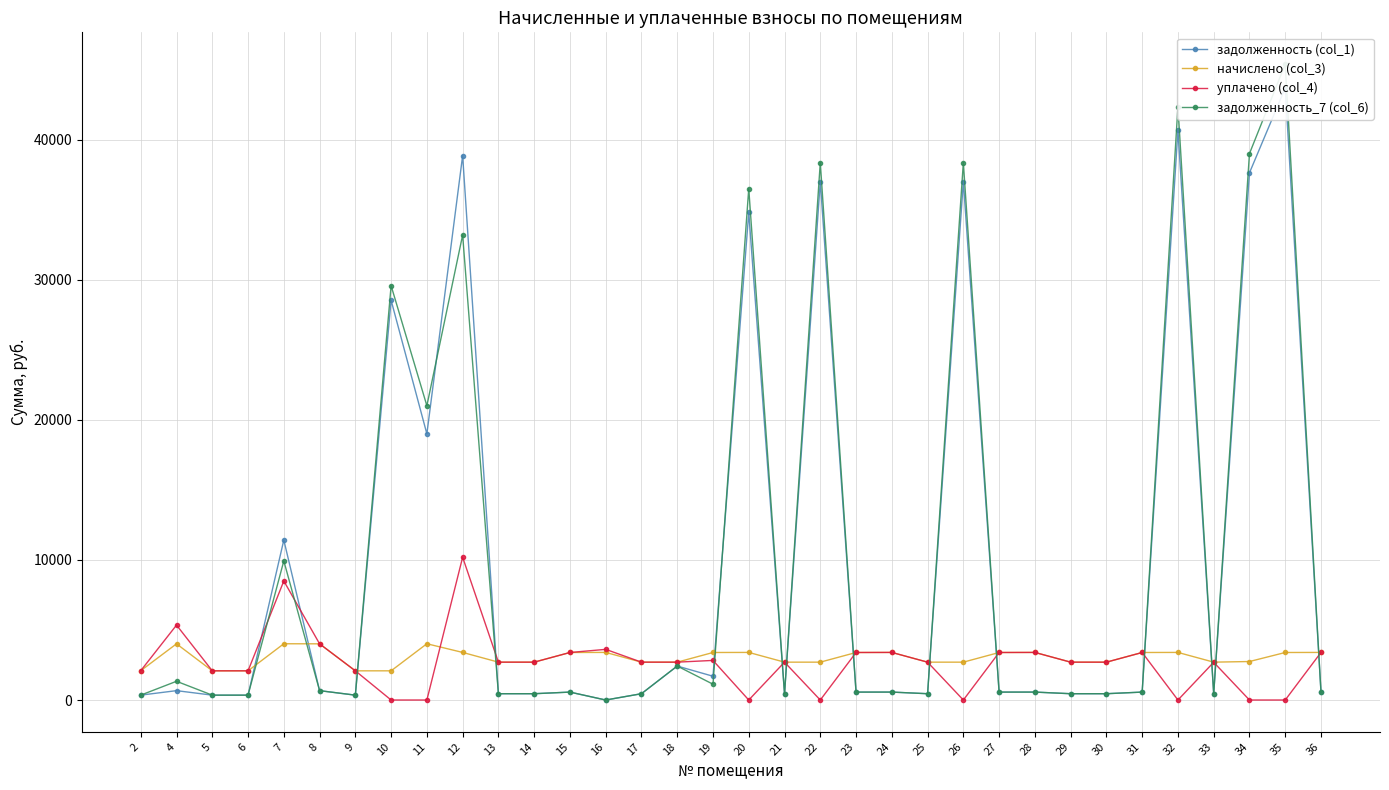

Reading right to left, extract all data points from this chart.

задолженность (col_1): 36=566.3	35=43703.0	34=37637.1	33=450.5	32=40669.7	31=565.5	30=450.5	29=450.5	28=566.3	27=565.5	26=37016.7	25=450.5	24=566.3	23=565.5	22=37016.7	21=450.5	20=34809.3	19=1697.7	18=2425.7	17=450.5	16=0.0	15=565.5	14=450.5	13=450.5	12=38866.4	11=19002.3	10=28538.6	9=347.4	8=668.7	7=11422.9	6=347.4	5=347.4	4=668.7	2=349.0
начислено (col_3): 36=3398.0	35=3392.9	34=2748.5	33=2703.2	32=3398.0	31=3392.9	30=2703.2	29=2703.2	28=3398.0	27=3392.9	26=2703.2	25=2703.2	24=3398.0	23=3392.9	22=2703.2	21=2703.2	20=3398.0	19=3392.9	18=2703.2	17=2703.2	16=3398.0	15=3392.9	14=2703.2	13=2703.2	12=3398.0	11=4017.1	10=2084.1	9=2084.1	8=4012.1	7=4017.1	6=2084.1	5=2084.1	4=4012.1	2=2094.1
уплачено (col_4): 36=3398.0	35=0.0	34=0.0	33=2694.8	32=0.0	31=3392.9	30=2702.3	29=2703.2	28=3398.0	27=3392.9	26=0.0	25=2703.2	24=3398.0	23=3392.9	22=0.0	21=2703.2	20=0.0	19=2827.4	18=2703.2	17=2703.2	16=3616.3	15=3392.9	14=2702.7	13=2703.2	12=10193.9	11=0.0	10=0.0	9=2084.1	8=4012.1	7=8500.0	6=2084.1	5=2084.1	4=5349.4	2=2094.1
задолженность_7 (col_6): 36=566.3	35=45399.5	34=39011.3	33=450.5	32=42368.7	31=565.5	30=450.5	29=450.5	28=566.3	27=565.5	26=38368.3	25=450.5	24=566.3	23=565.5	22=38368.3	21=450.5	20=36508.3	19=1128.7	18=2425.7	17=450.5	16=0.0	15=565.5	14=450.5	13=450.5	12=33203.1	11=21010.9	10=29580.6	9=347.4	8=668.7	7=9931.4	6=347.4	5=347.4	4=1337.4	2=349.0